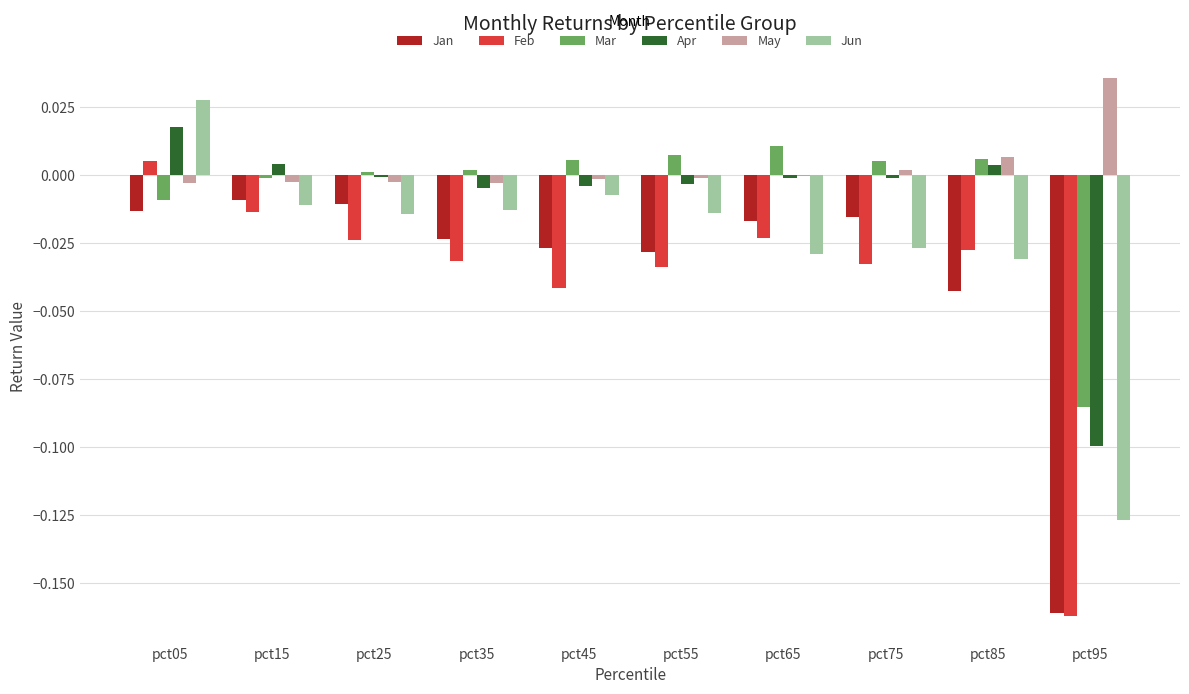

The Jun series shows -0.0 at pct25. True or false?

True